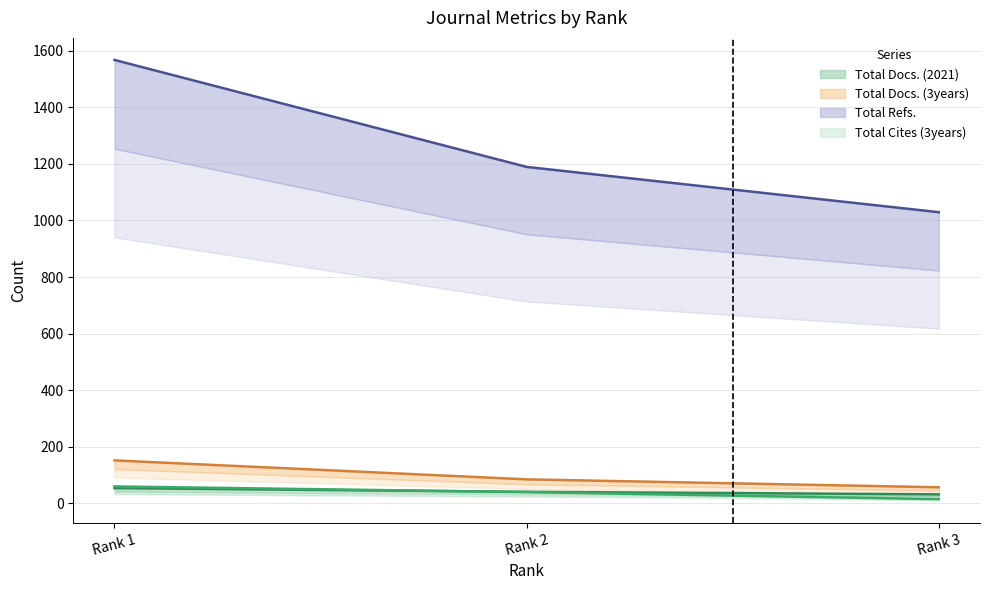

What is the value of the Total Docs. (3years) point at the 1st from the left?

152